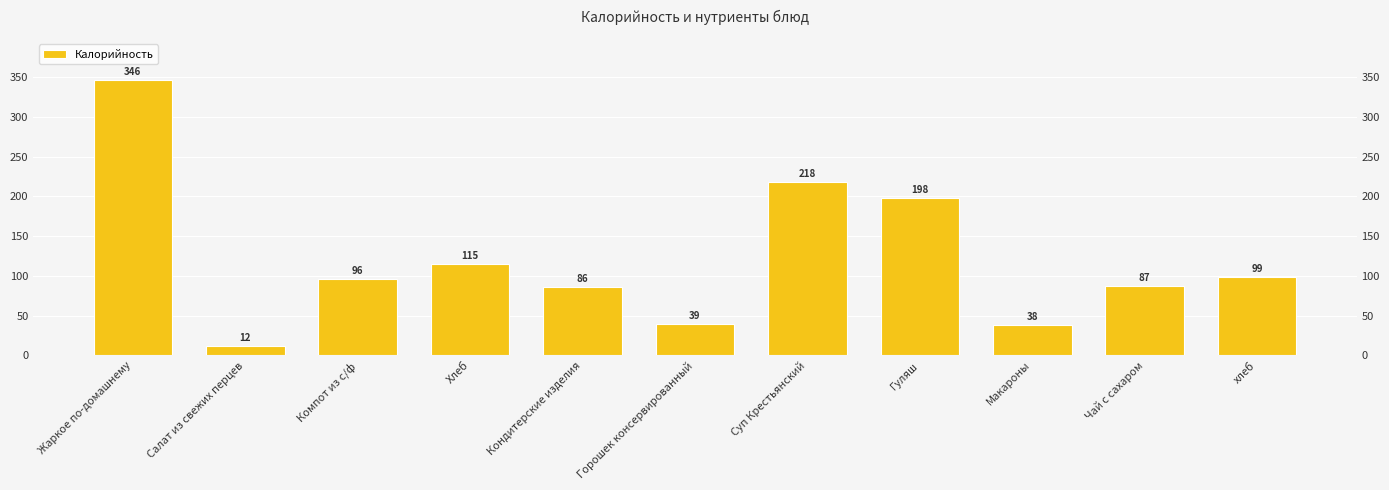

List the labels in order of value, smallest first.

Салат из свежих перцев, Макароны, Горошек консервированный, Кондитерские изделия, Чай с сахаром, Компот из с/ф, хлеб, Хлеб, Гуляш, Суп Крестьянский, Жаркое по-домашнему